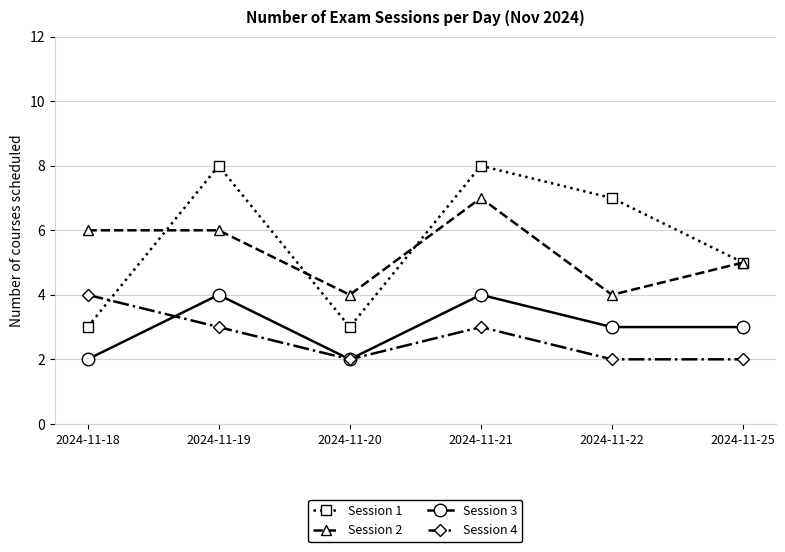

What is the difference between the maximum and second lowest values in the Session 1 series?

5